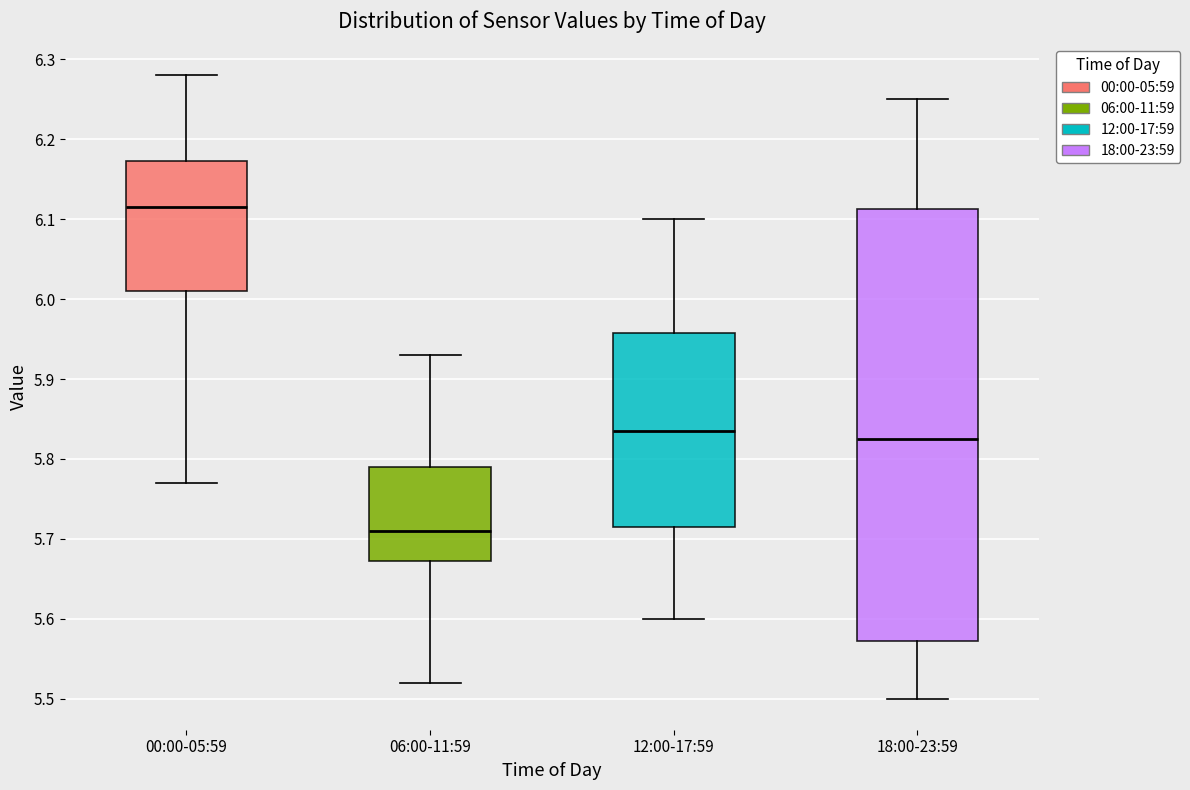

Reading left to right, read every box against the y-axis: the position of its median line, the range the box covers, and the ends of its whiskers. The values are not printed on the chart, so give them approximately, as read against the axis.

00:00-05:59: median 6.12, box 6.01 to 6.17, whiskers 5.77 to 6.28
06:00-11:59: median 5.71, box 5.67 to 5.79, whiskers 5.52 to 5.93
12:00-17:59: median 5.84, box 5.72 to 5.96, whiskers 5.60 to 6.10
18:00-23:59: median 5.83, box 5.57 to 6.11, whiskers 5.50 to 6.25